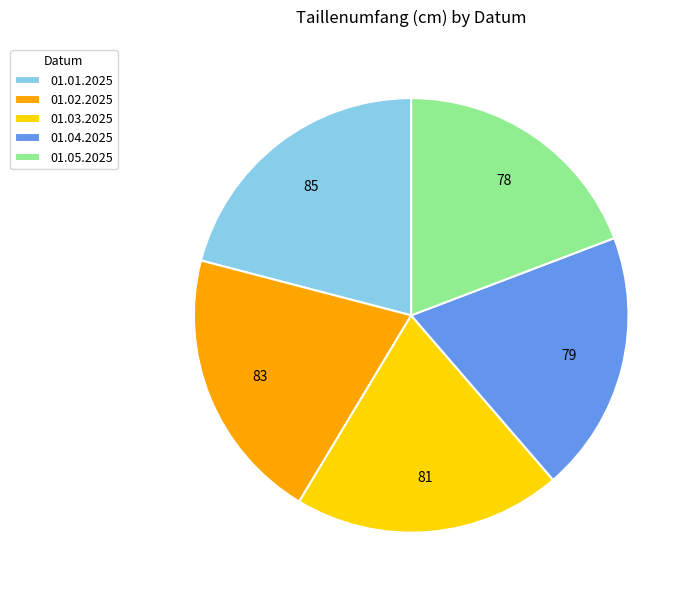

Is there a majority slice in this chart?

No